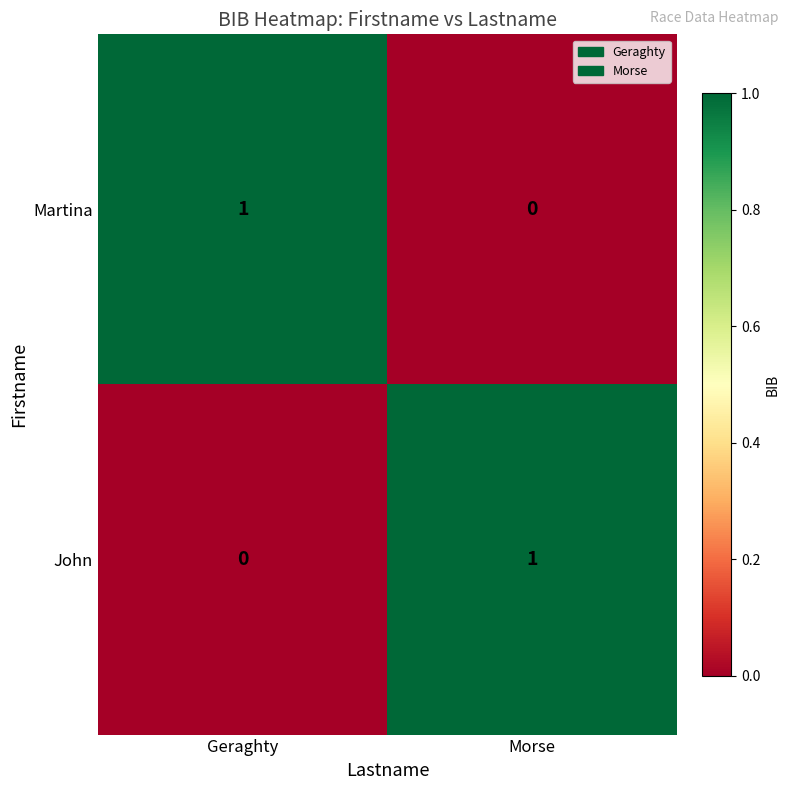

Rank the series at Morse from lowest to highest value.

Martina, John